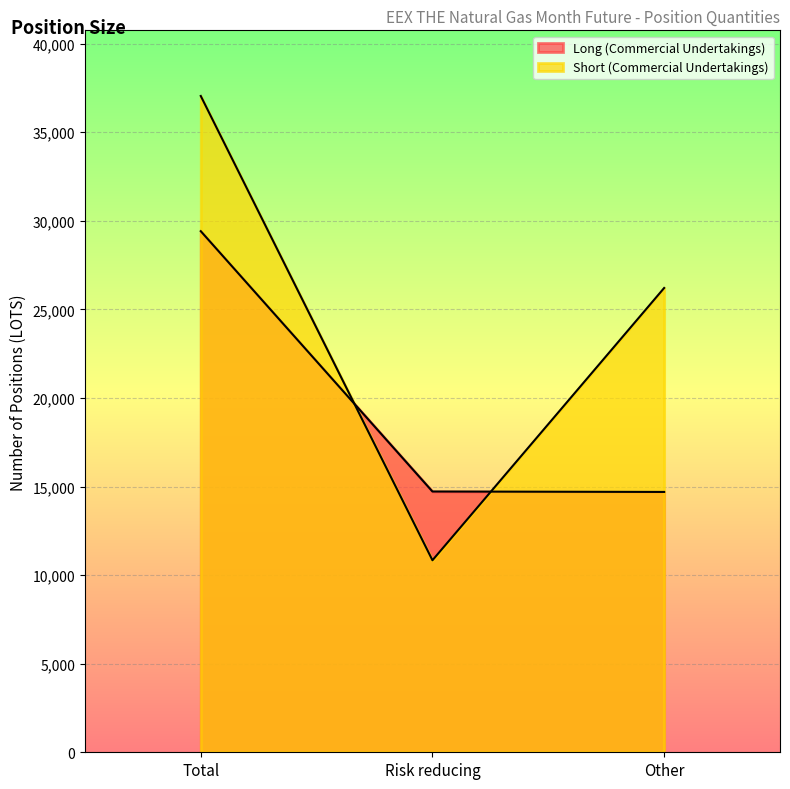

At Total, list the series in order from smallest to largest.

Long (Commercial Undertakings), Short (Commercial Undertakings)